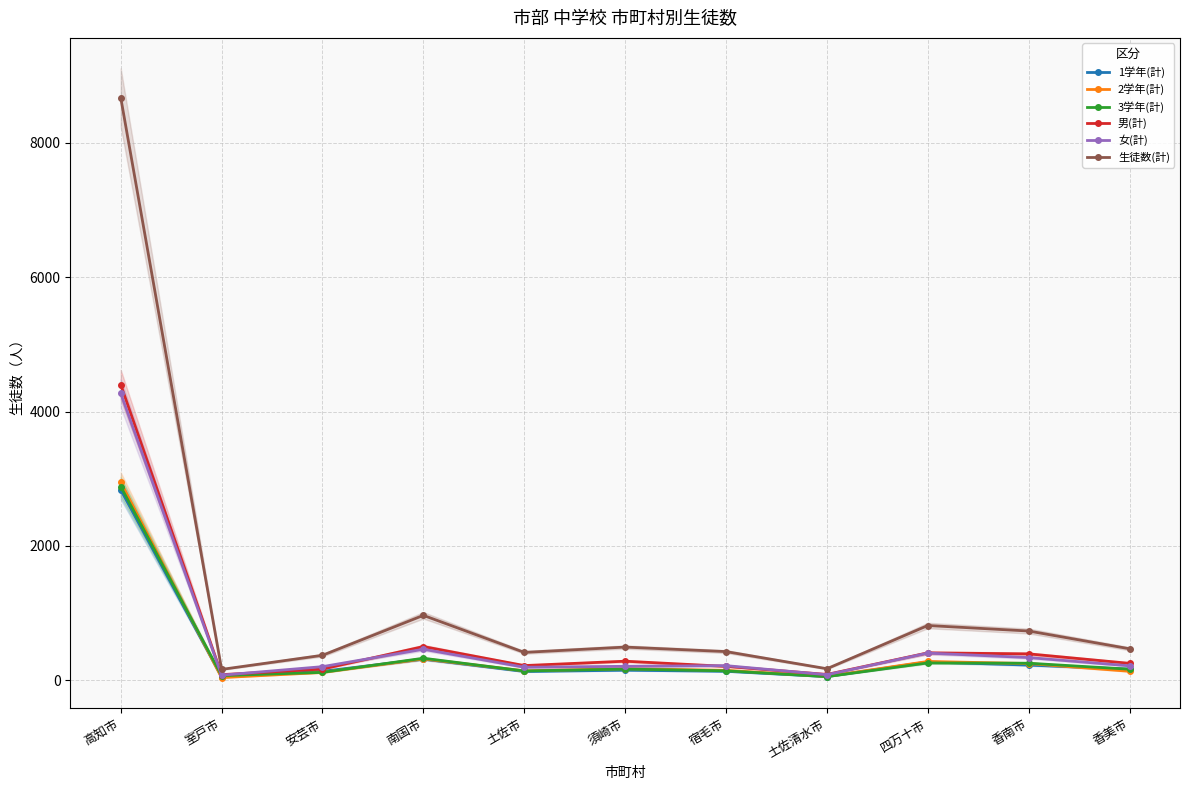

Between 南国市 and 須崎市, which series saw the biggest shift?

生徒数(計)